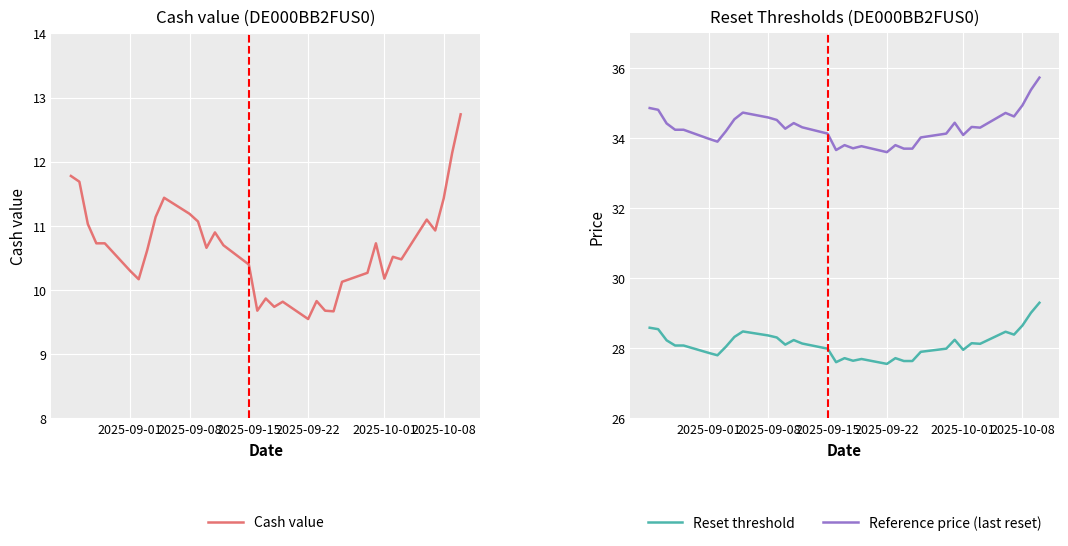

True or false: Cash value and Reference price (last reset) cross at least once.

False